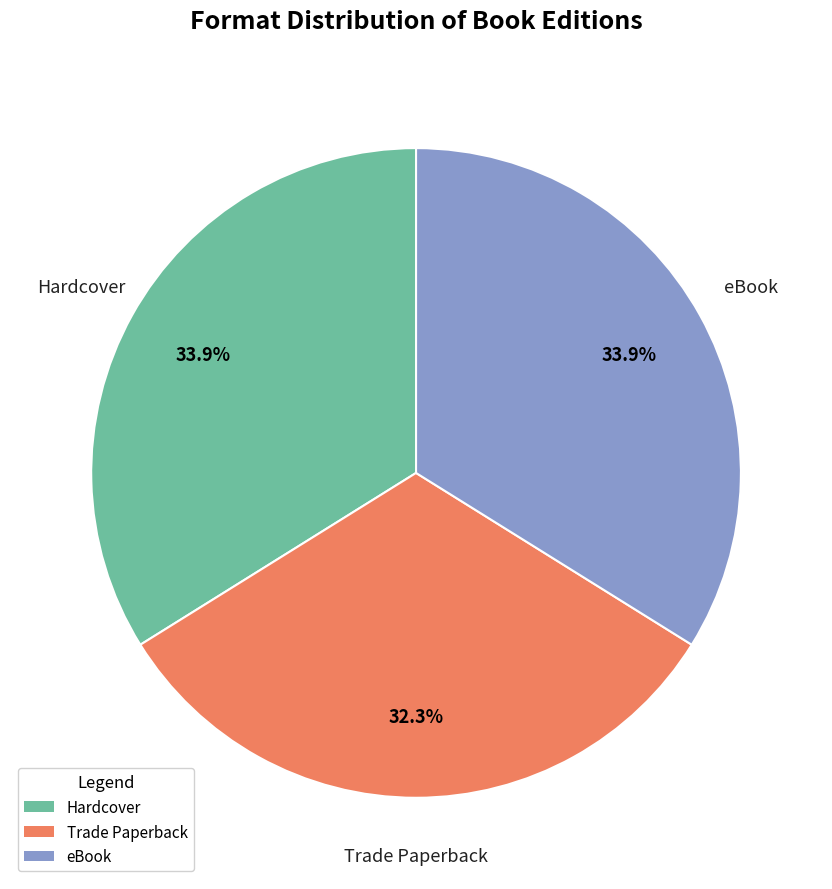

Does any single category account for the majority?

No